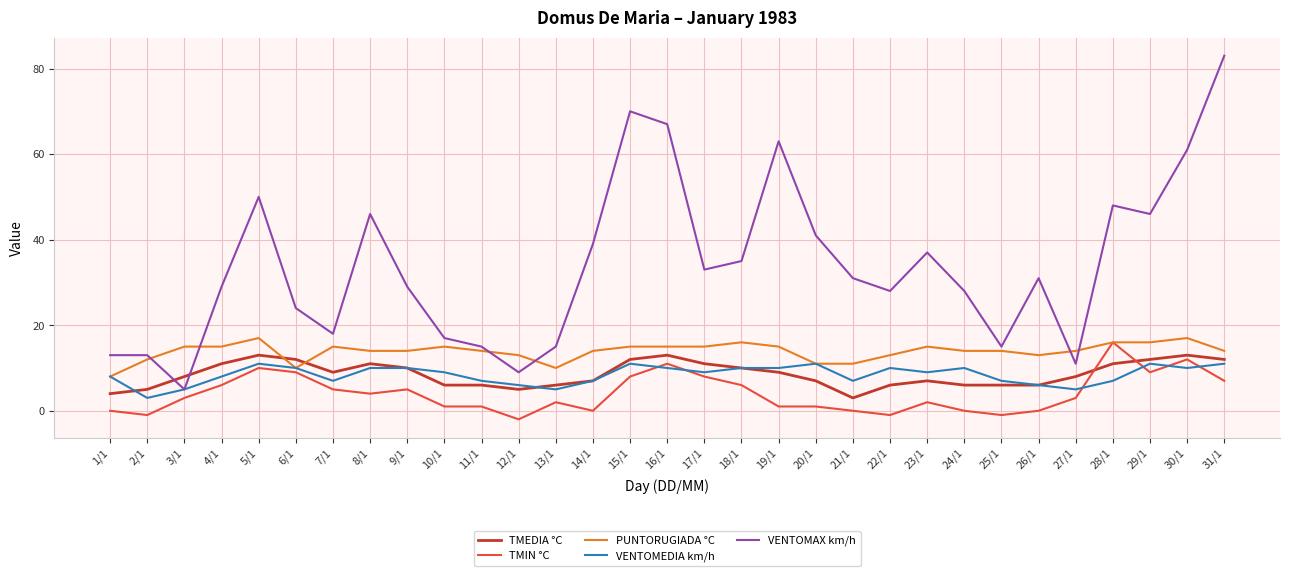

What is the highest value of the VENTOMAX km/h series?

83